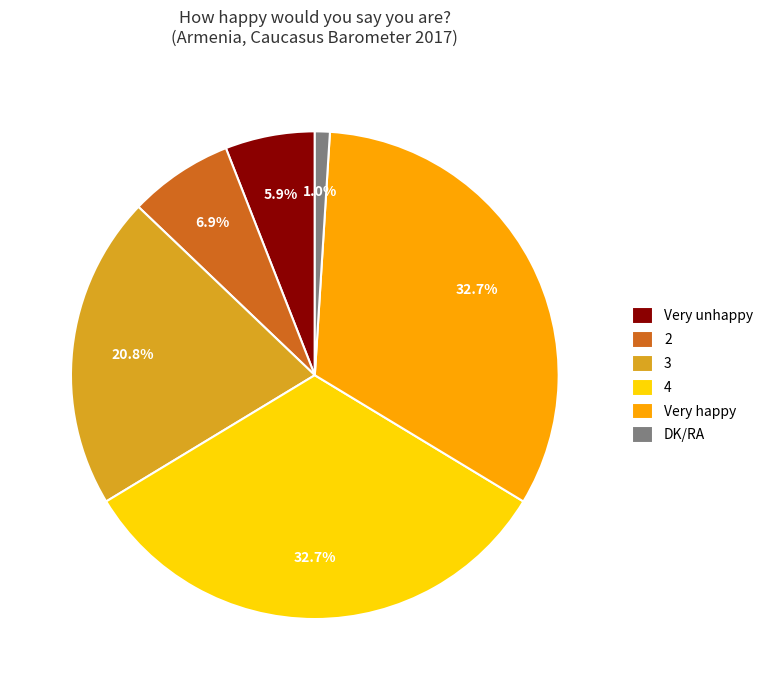

How many segments does this pie chart have?

6